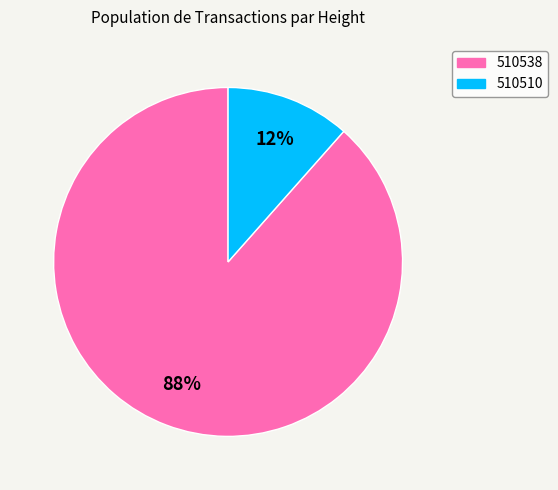

What is the largest slice in the pie chart?

510538